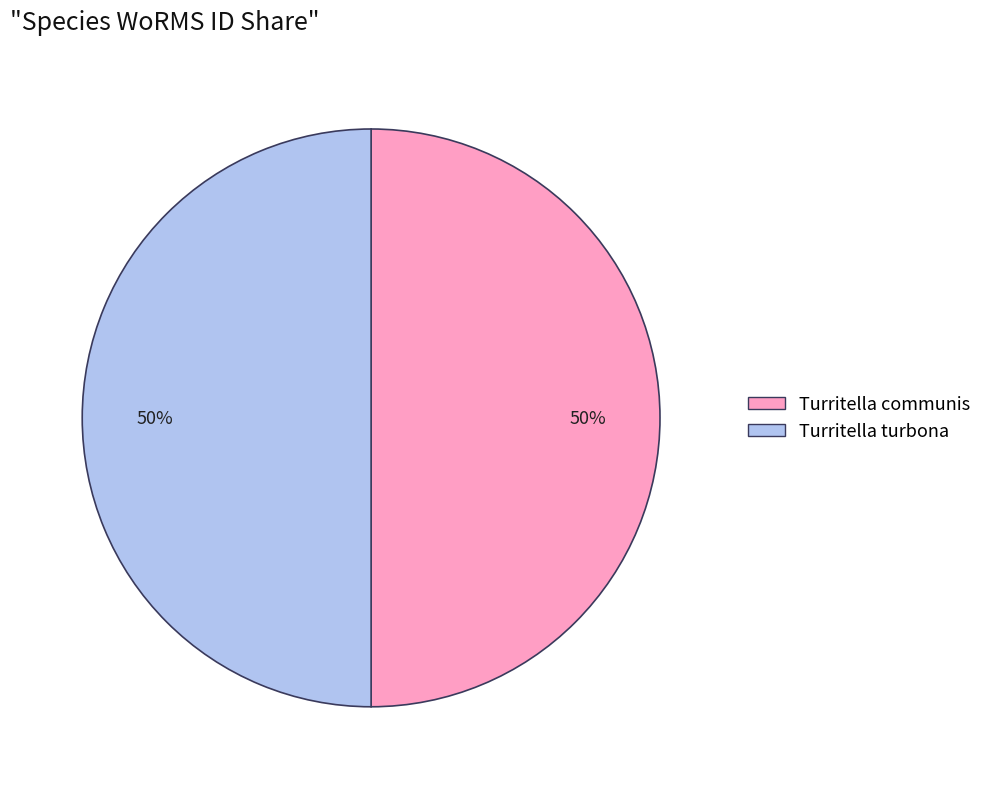

Is the sum of Turritella turbona and Turritella communis greater than half?

Yes